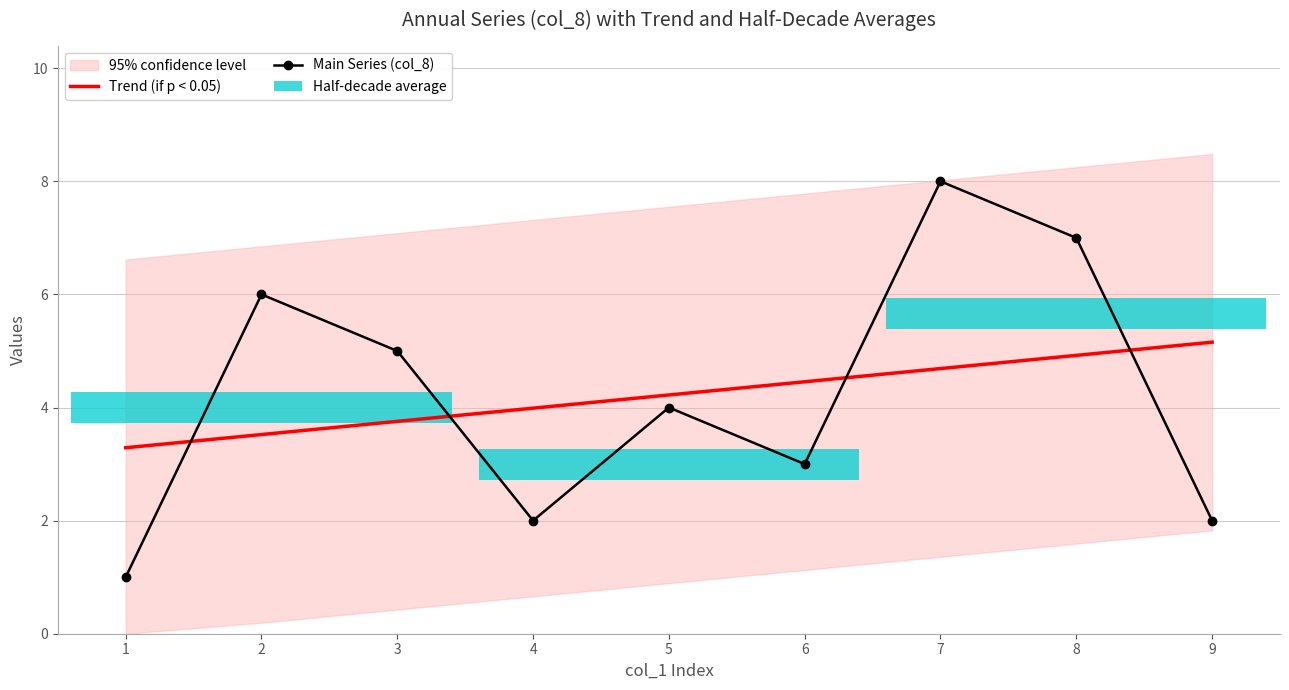

What is the value of the Trend (if p < 0.05) bar at the 5th from the left?

4.2